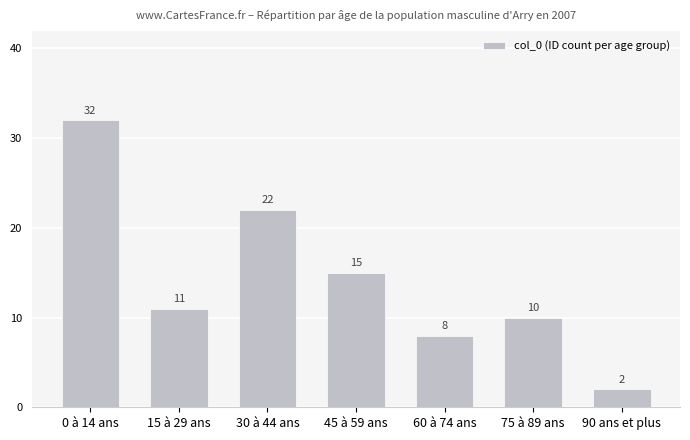

The chart shows a value of 11 at 60 à 74 ans. True or false?

False